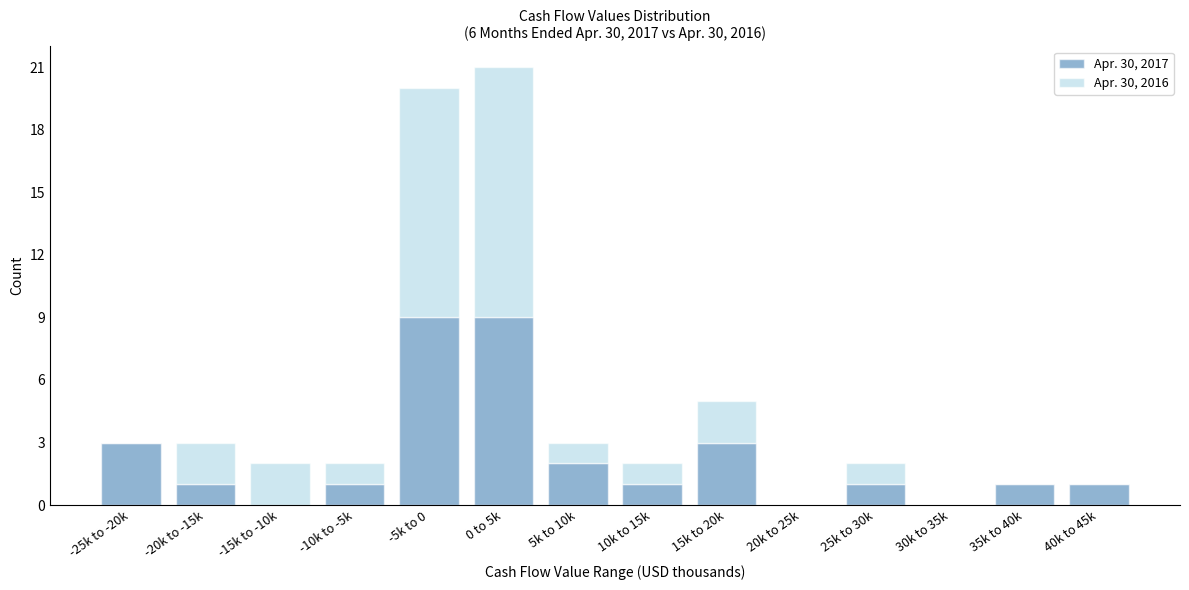

Reading left to right, transcribe the values for Apr. 30, 2017.

-25k to -20k=3	-20k to -15k=1	-15k to -10k=0	-10k to -5k=1	-5k to 0=9	0 to 5k=9	5k to 10k=2	10k to 15k=1	15k to 20k=3	20k to 25k=0	25k to 30k=1	30k to 35k=0	35k to 40k=1	40k to 45k=1